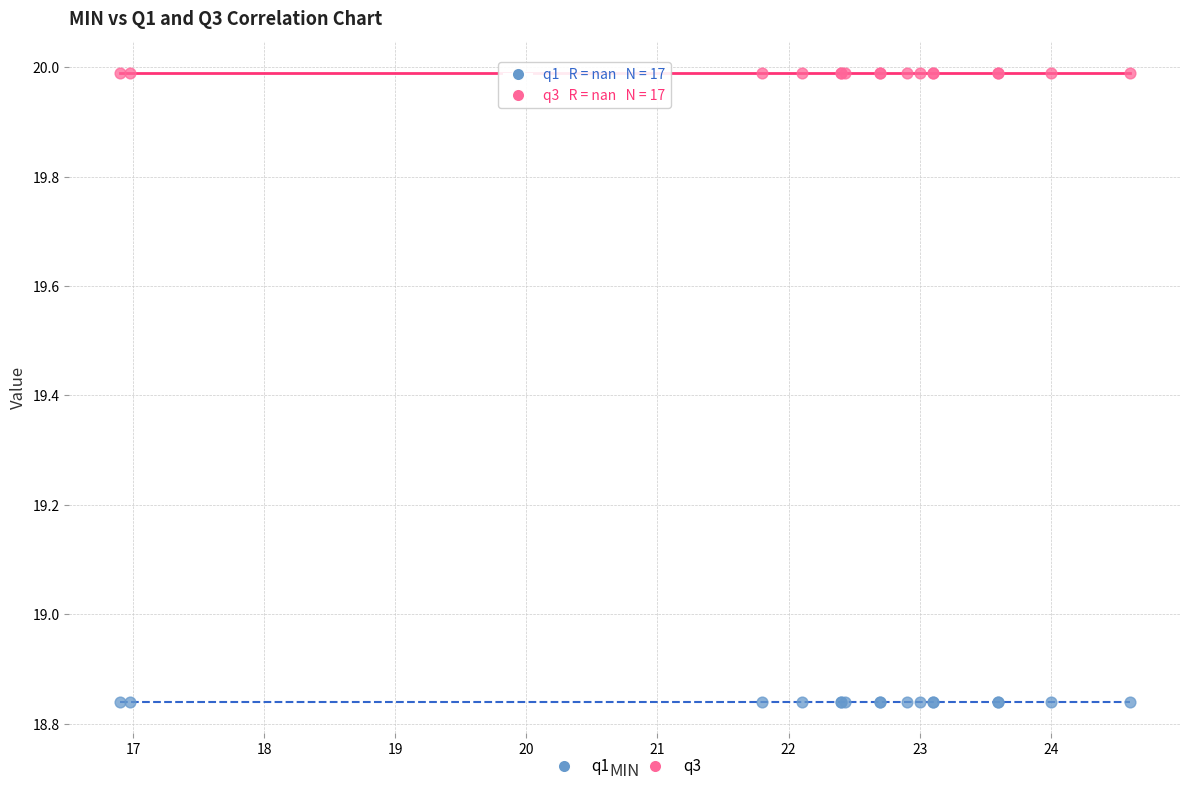

Which series contains the highest Y value?

q3